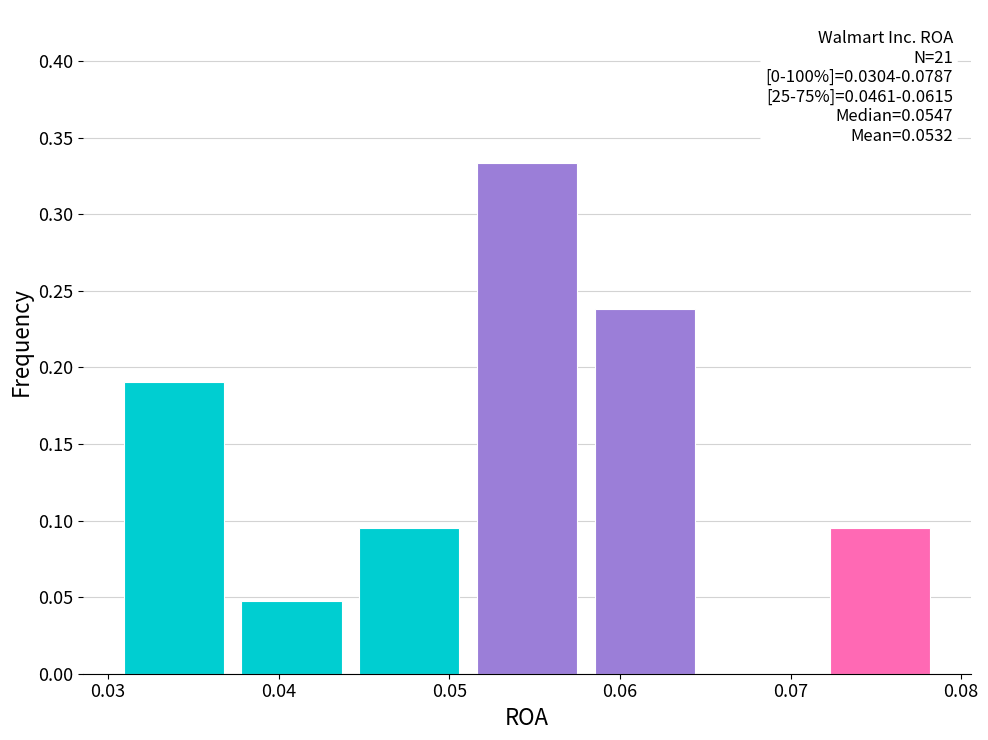

Over which range of the x-axis is the bar tallest?

0.051 to 0.058